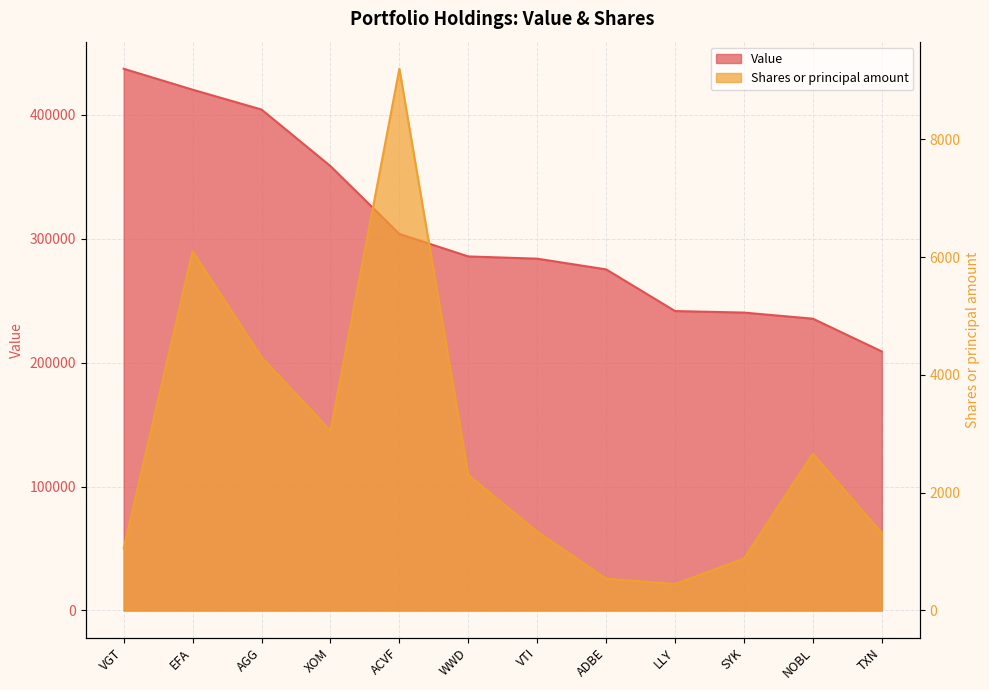

True or false: Shares or principal amount and Value intersect in this chart.

False